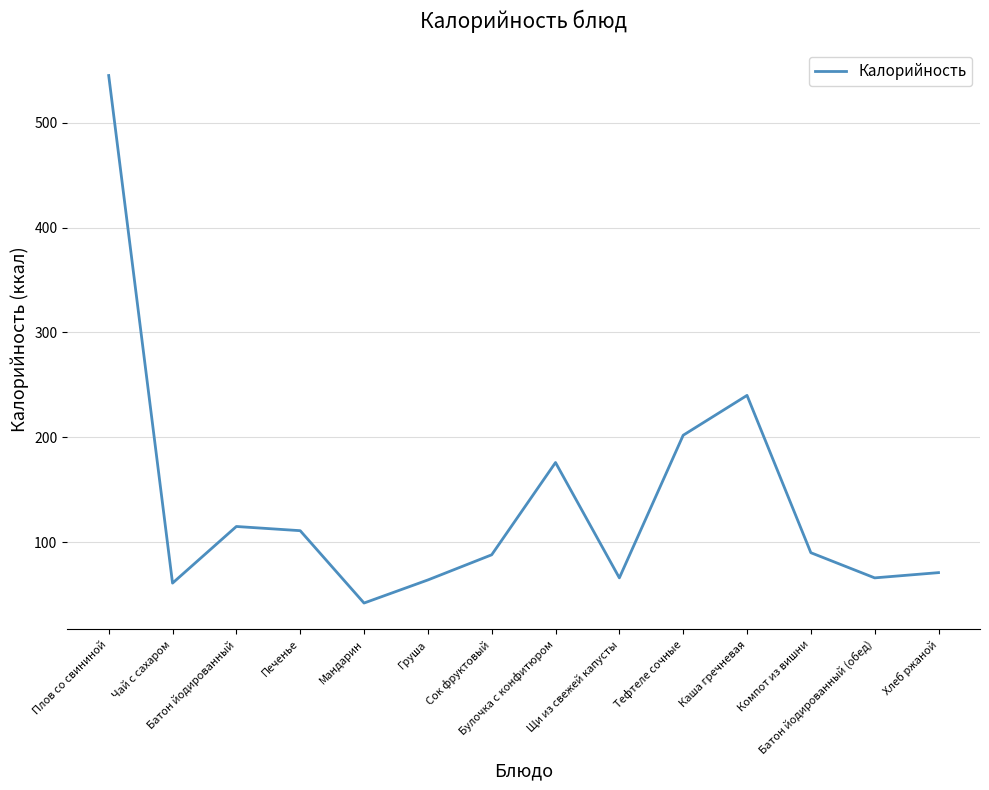

What is the sum of the values at Плов со свининой and Хлеб ржаной?

616